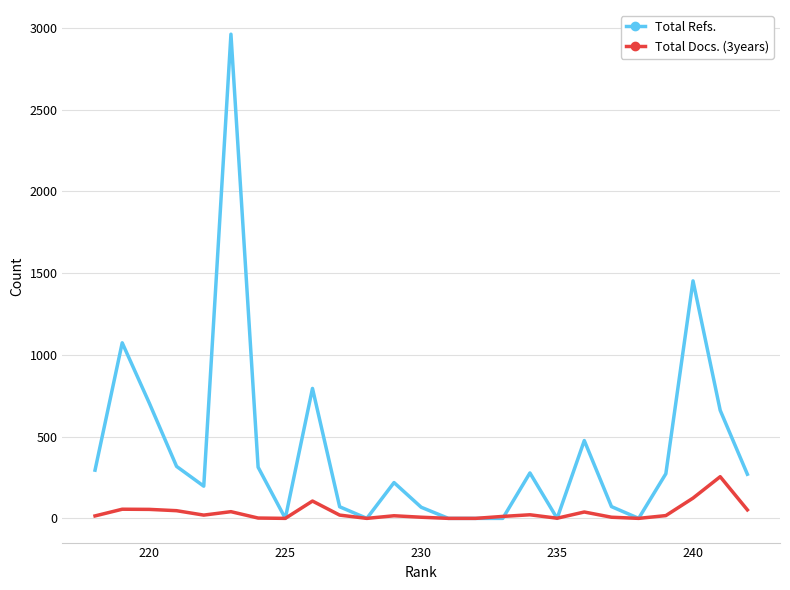

The value of Total Docs. (3years) at 8 is 9. True or false?

False